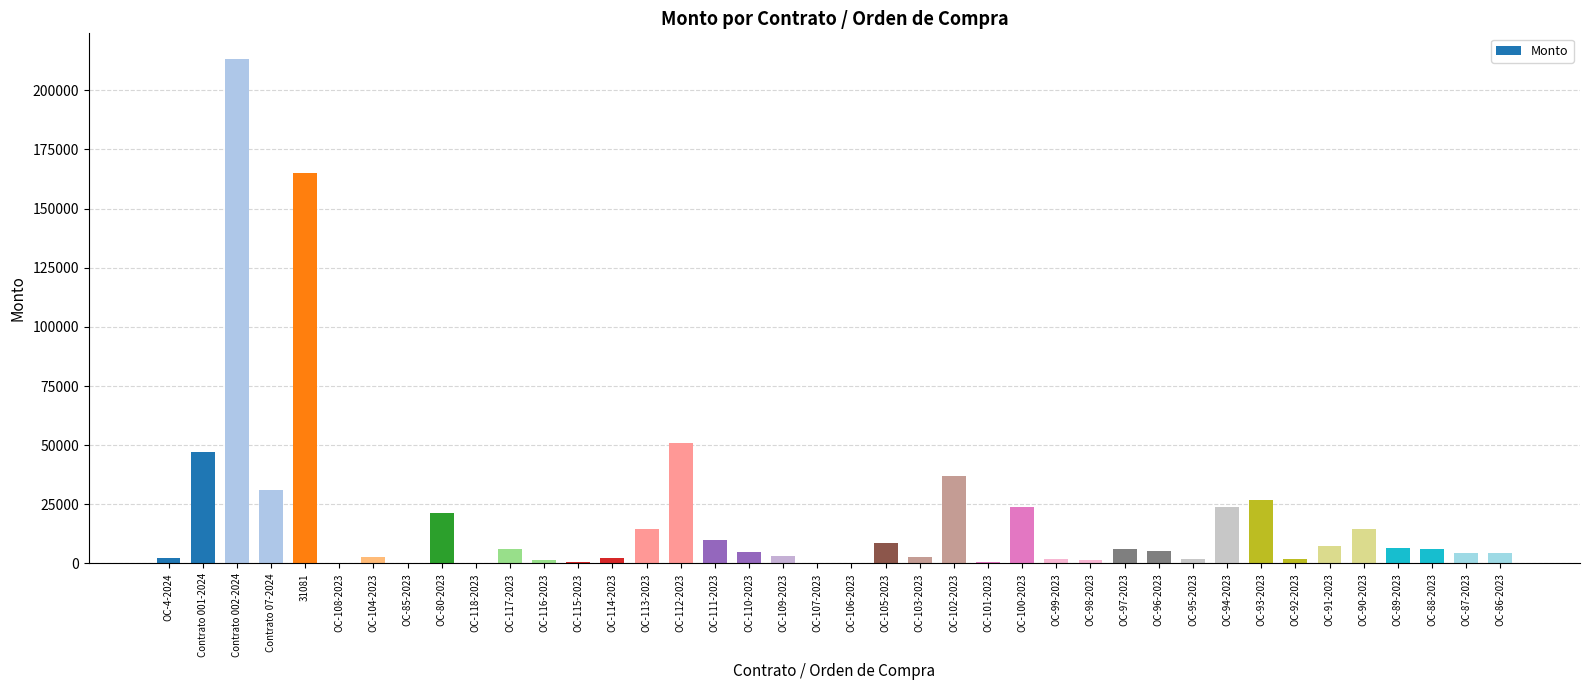

What is the change in value from OC-4-2024 to OC-99-2023?

-593.8